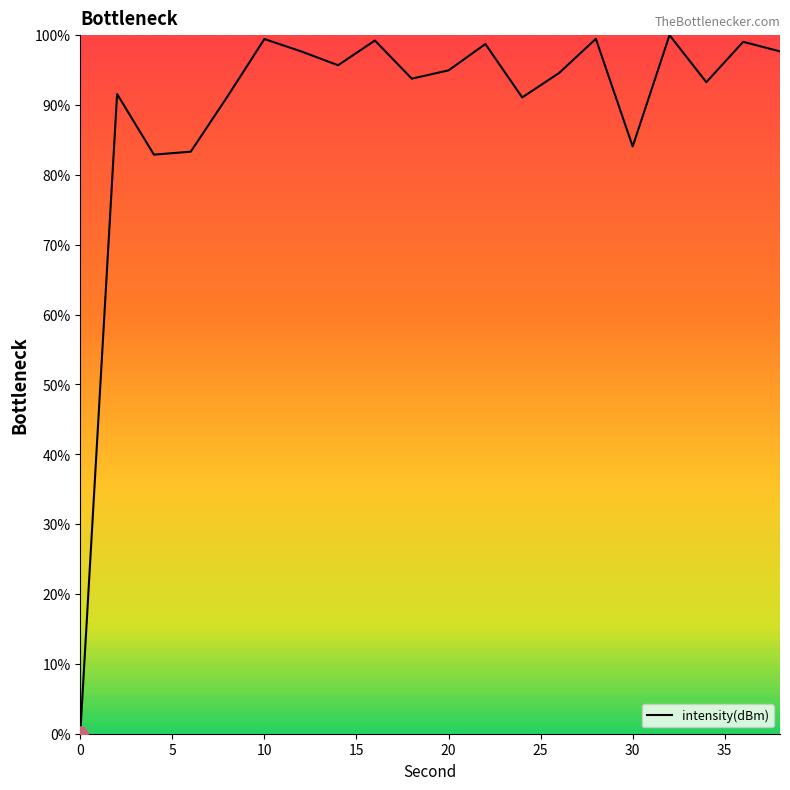

What is the difference between the maximum and minimum values?

100.0